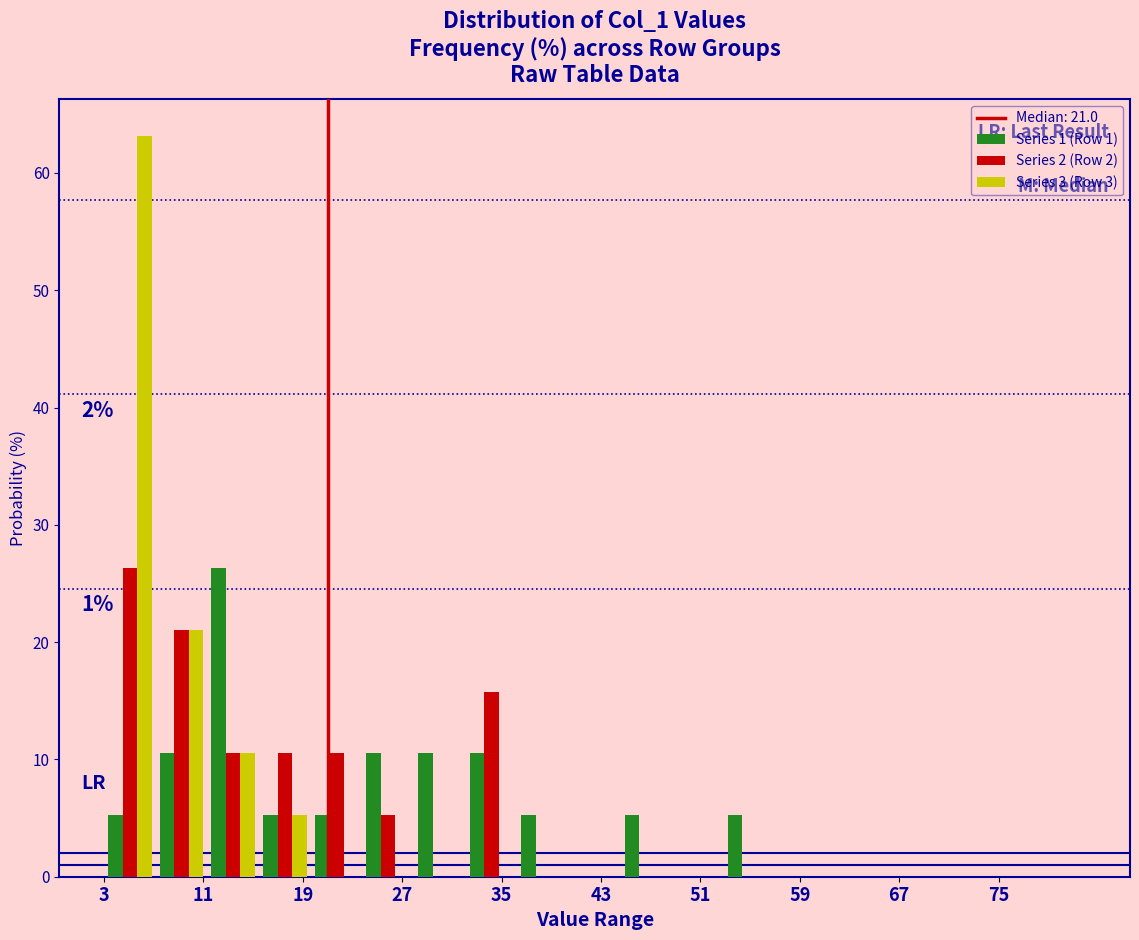

In the Series 1 (Row 1) series, which range on the x-axis has the tallest bar?

11 to 15